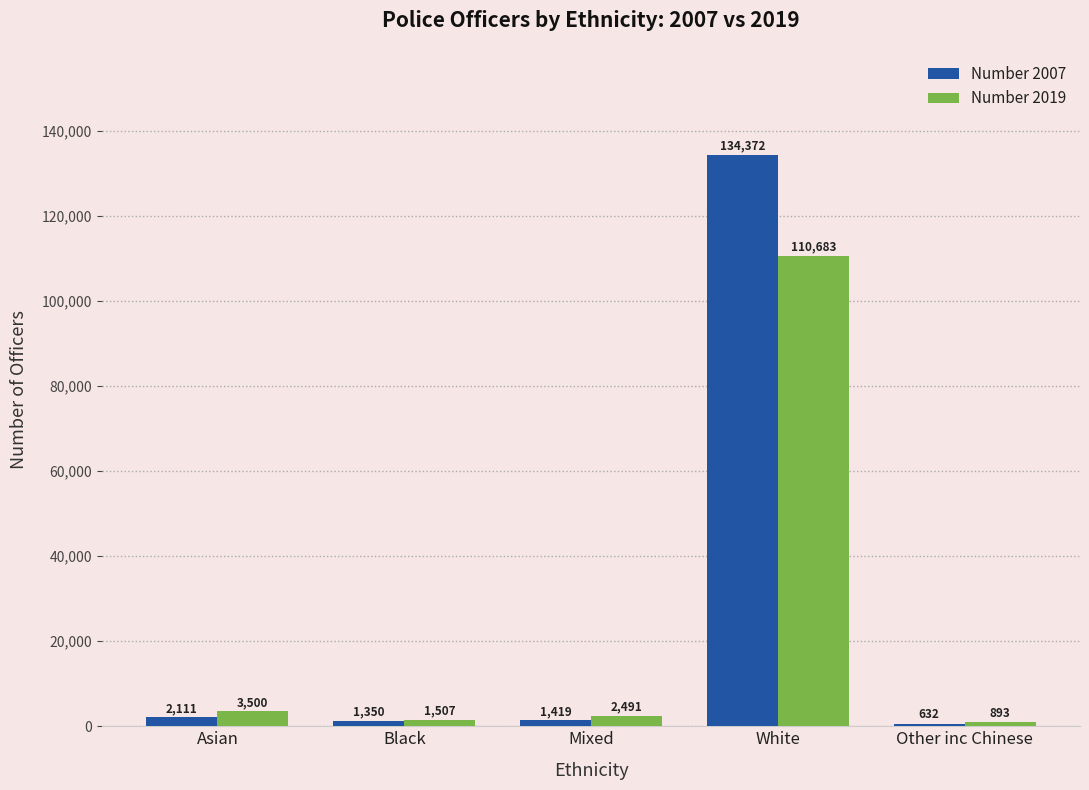

List the series in order of their peak value, lowest first.

Number 2019, Number 2007